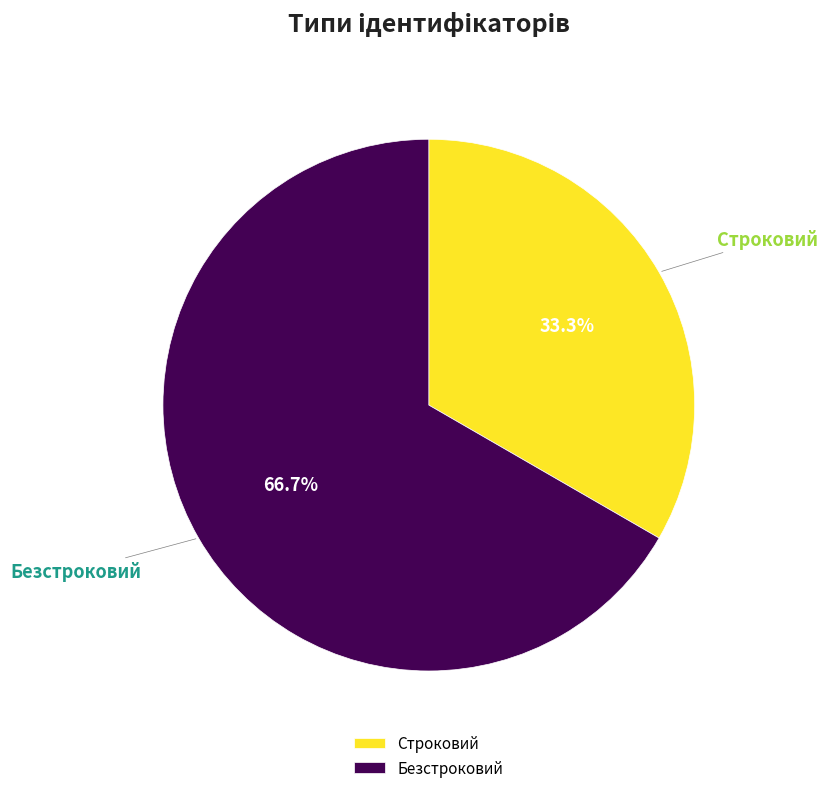

What is the total percentage of Безстроковий and Строковий?

100.0%